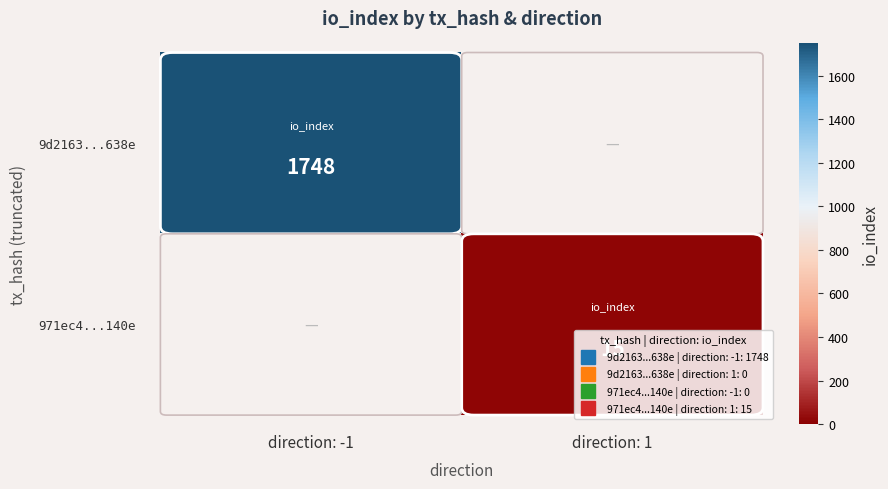

The 971ec4...140e series shows 22 at direction: 1. True or false?

False